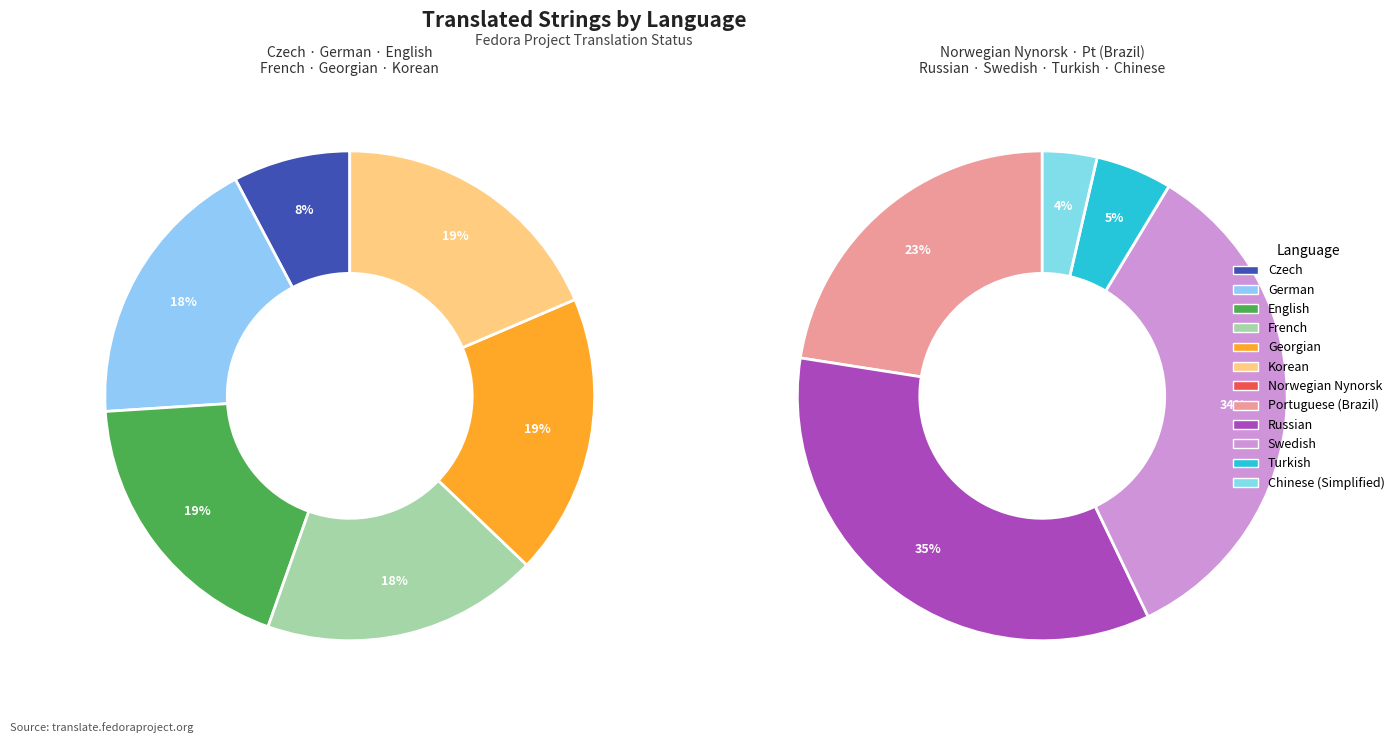

Between Russian and French, which is larger?

Russian